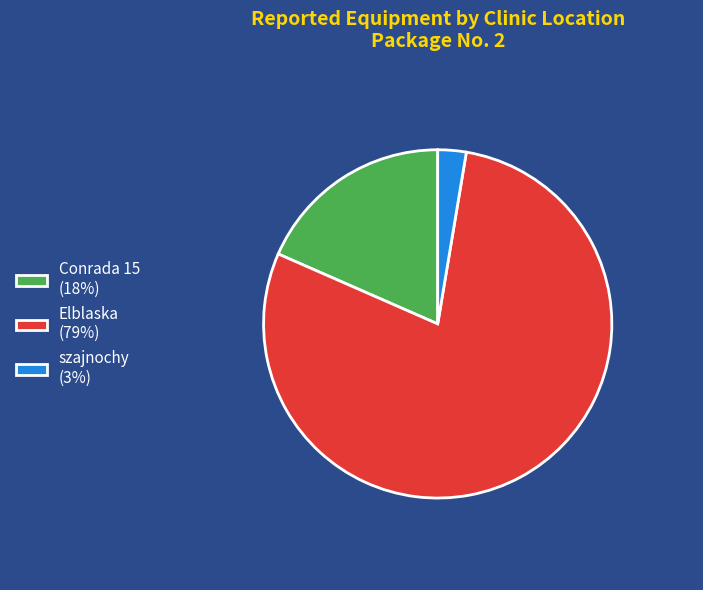

Between Elblaska and Conrada 15, which is larger?

Elblaska